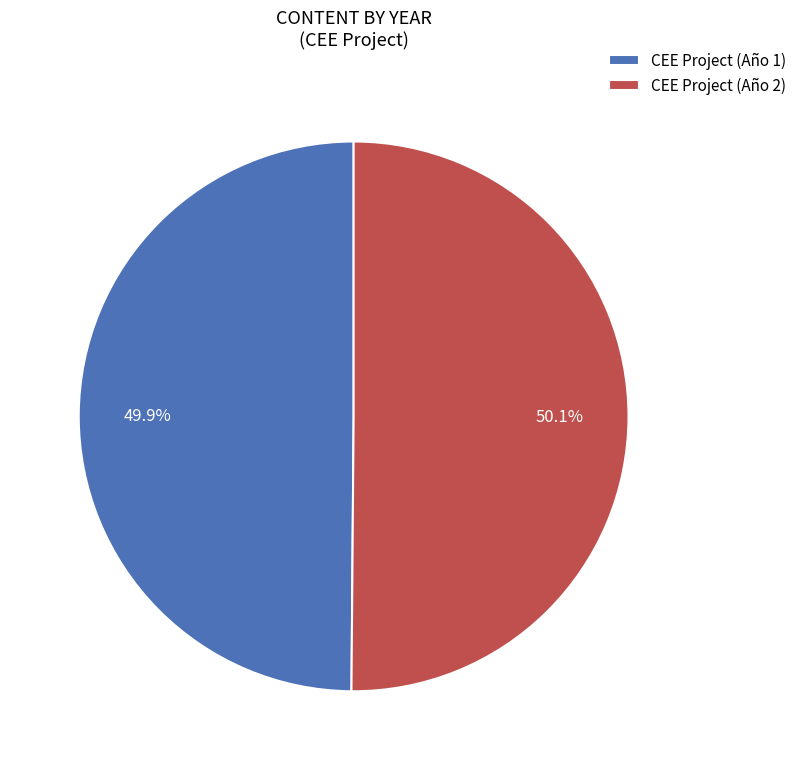

To the nearest percent, what percentage of the pie is CEE Project (Año 1)?

50%